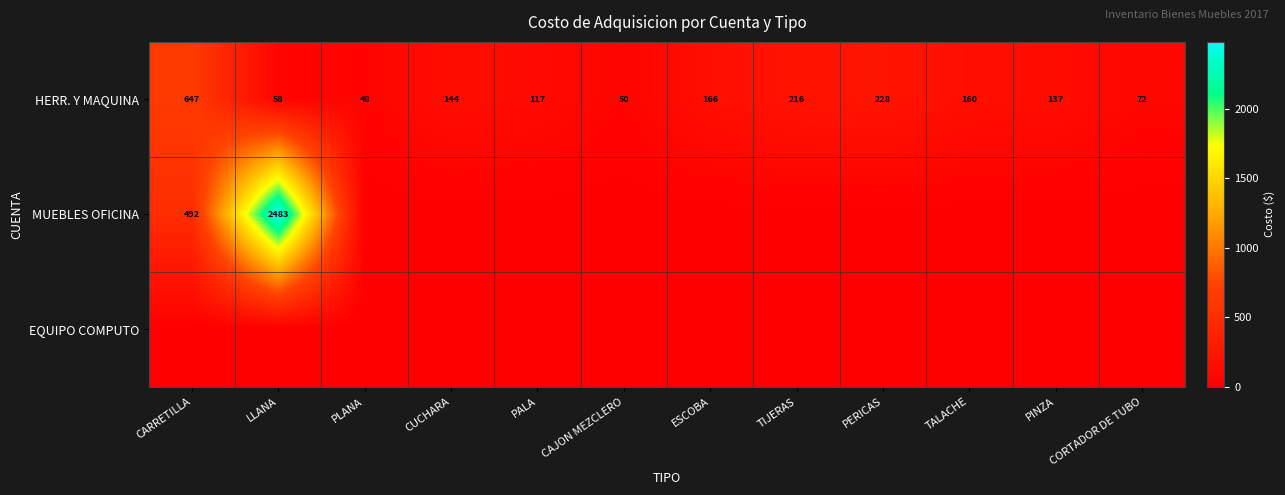

Is it true that HERR. Y MAQUINA equals 296 at ESCOBA?

False